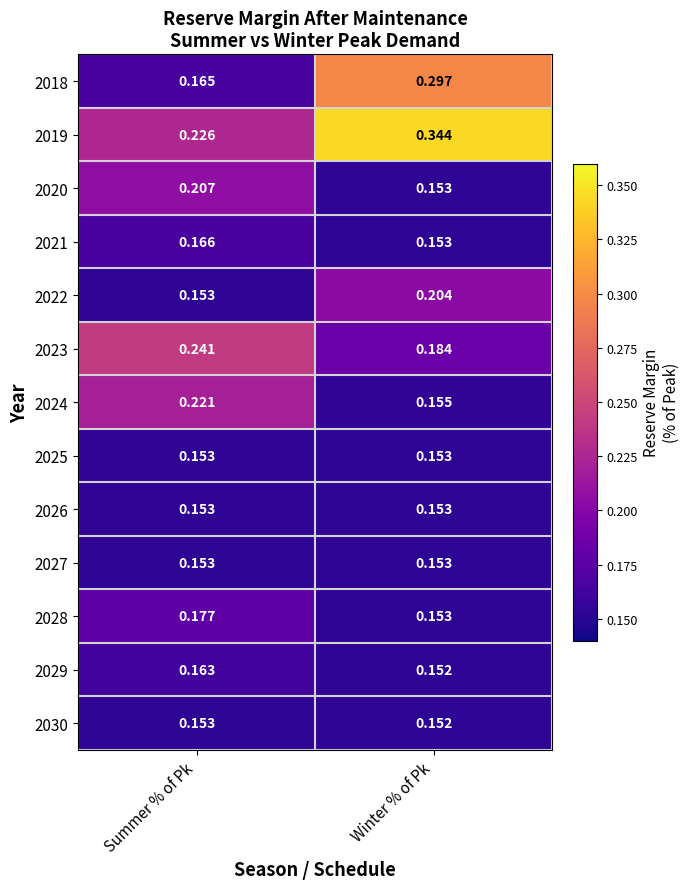

At which category does the chart reach its minimum across all series?

Winter % of Pk